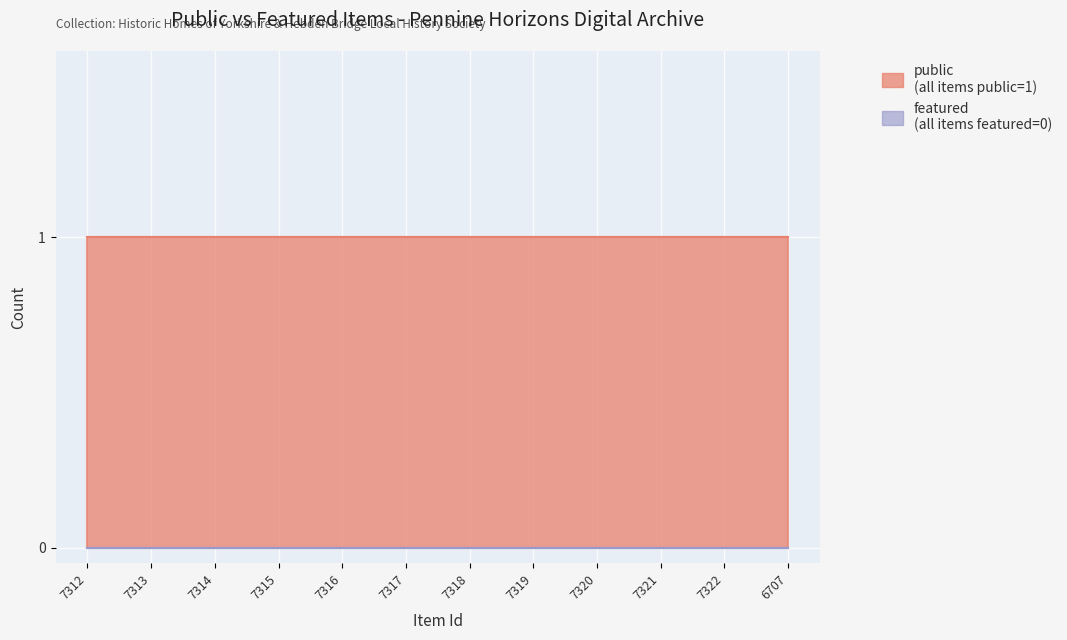

True or false: featured and public cross at least once.

False